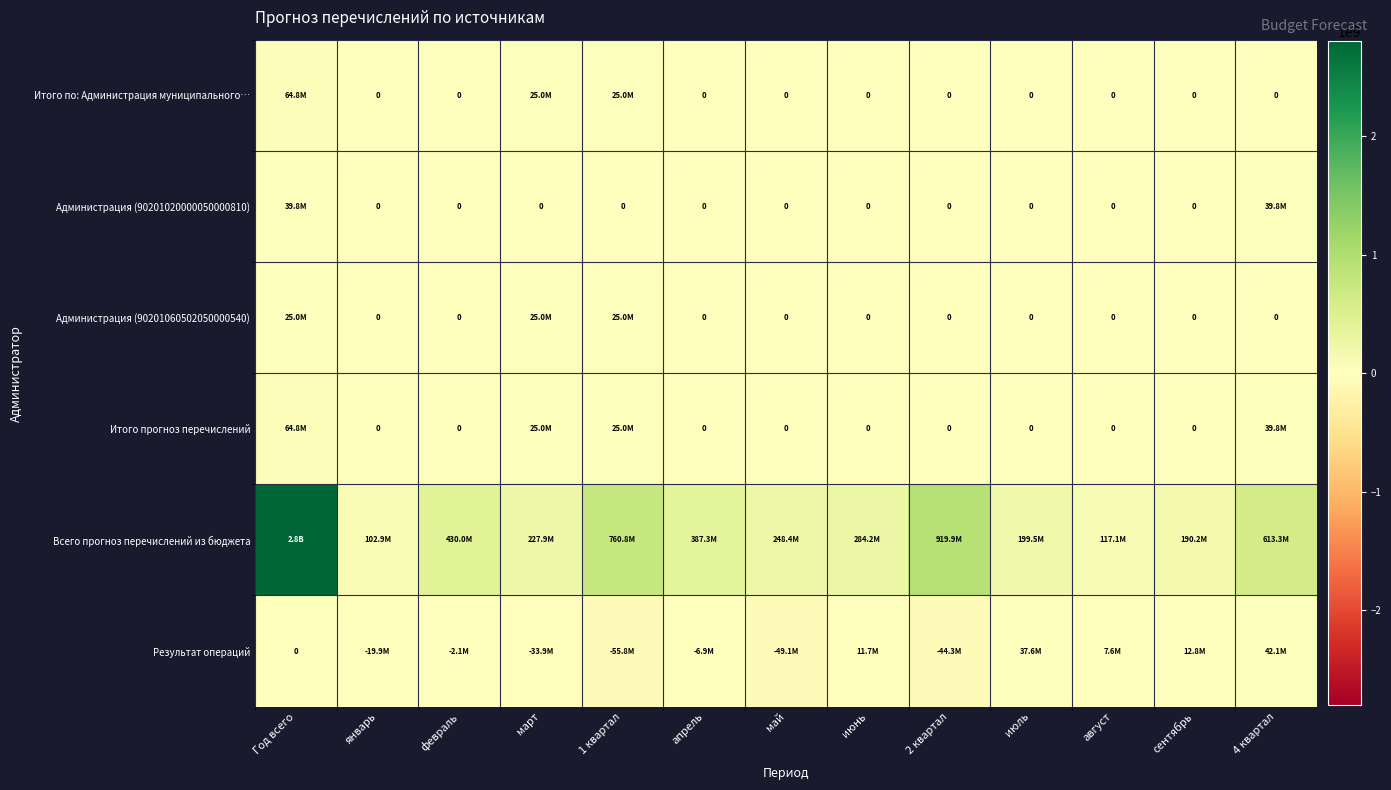

How many series are shown in this chart?

6